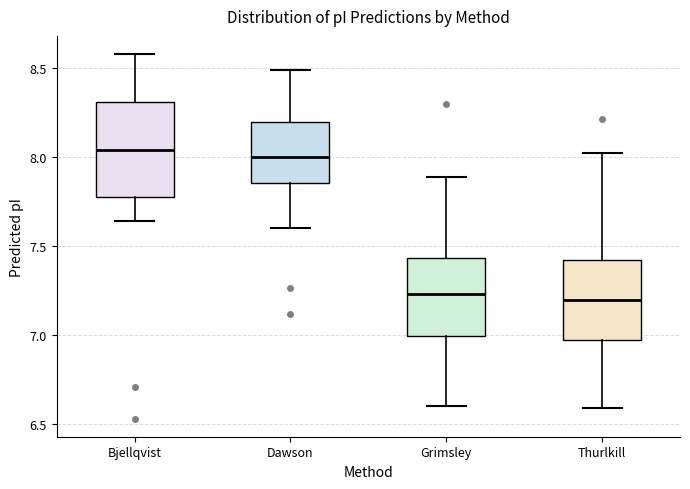

Which box is the tallest, from its lower edge to its upper edge?

Bjellqvist